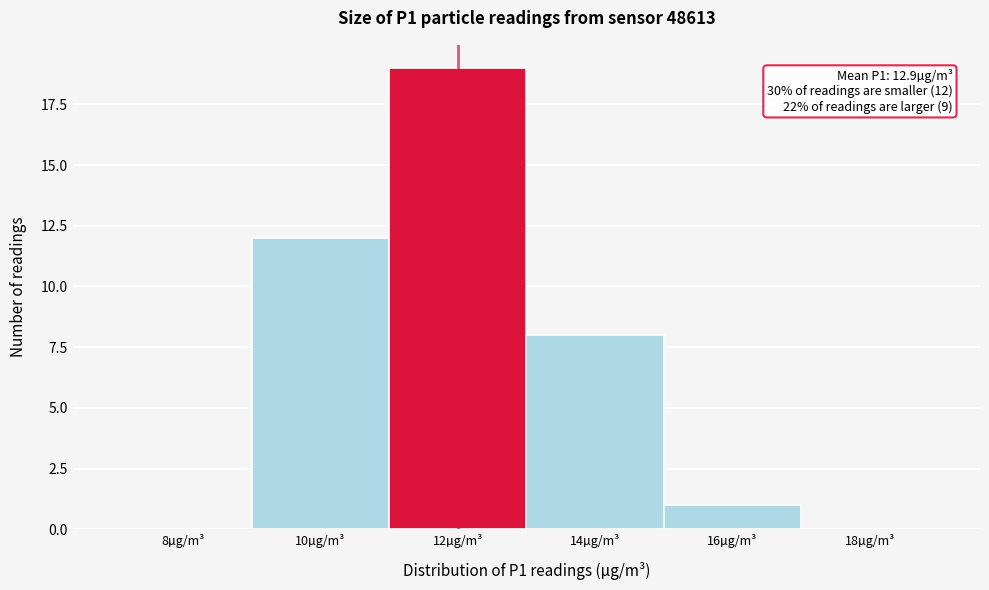

Reading left to right, what are all the values shown in this chart?

8µg/m³=0	10µg/m³=12	12µg/m³=19	14µg/m³=8	16µg/m³=1	18µg/m³=0